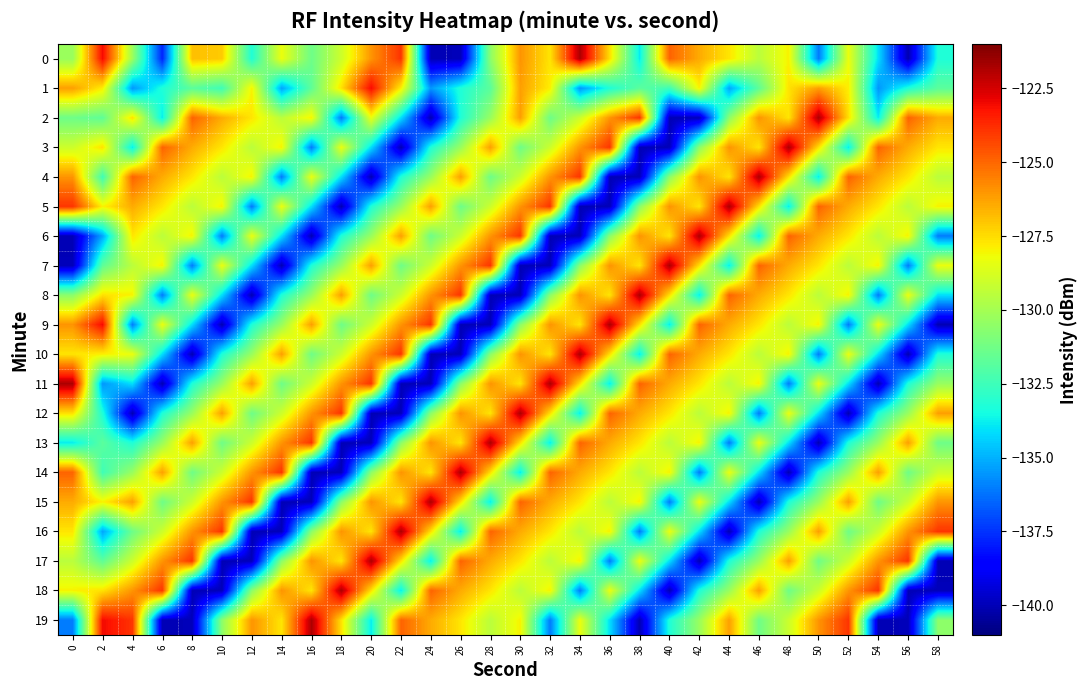

Which category has the highest value across all series?

34